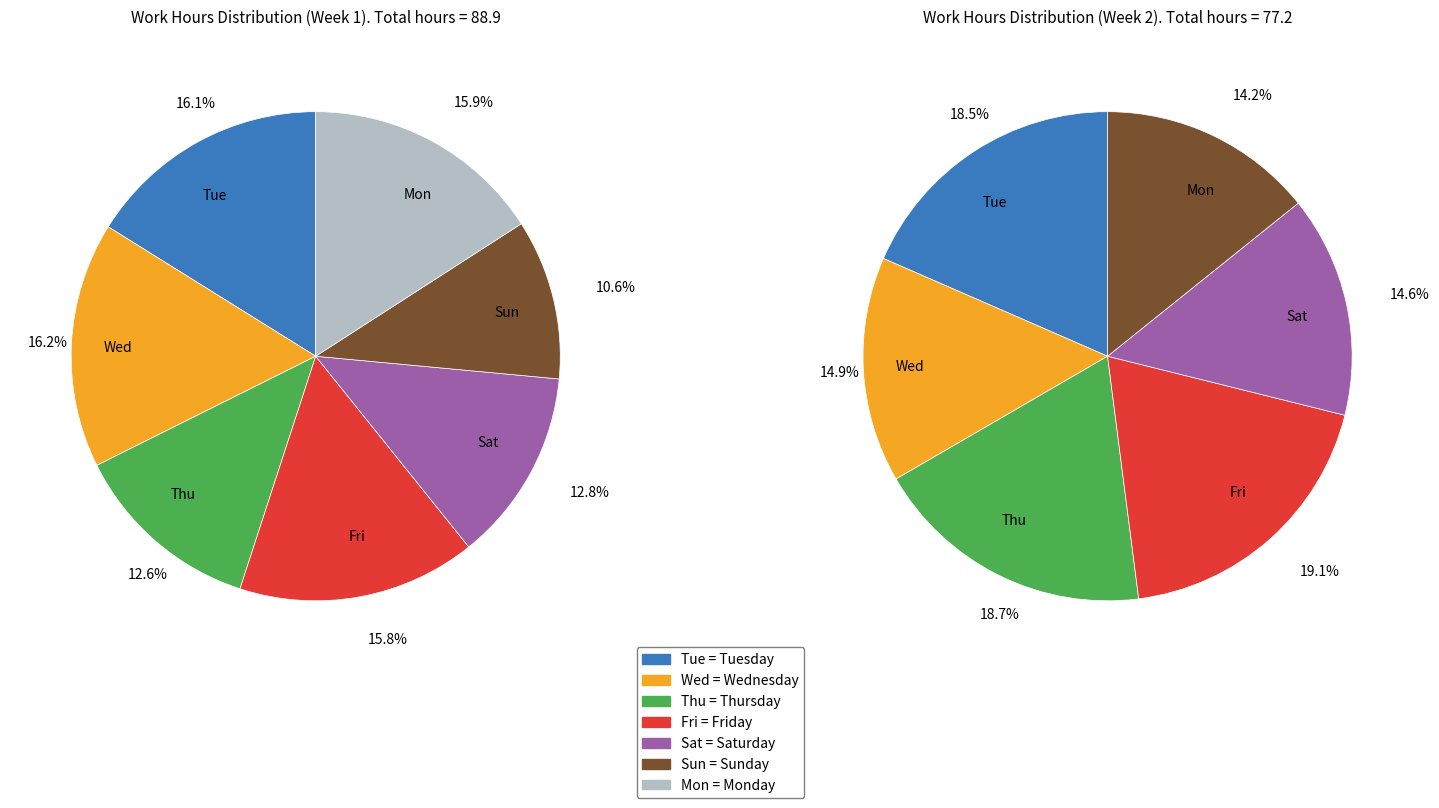

What portion of the pie excludes Fri?

84.2%